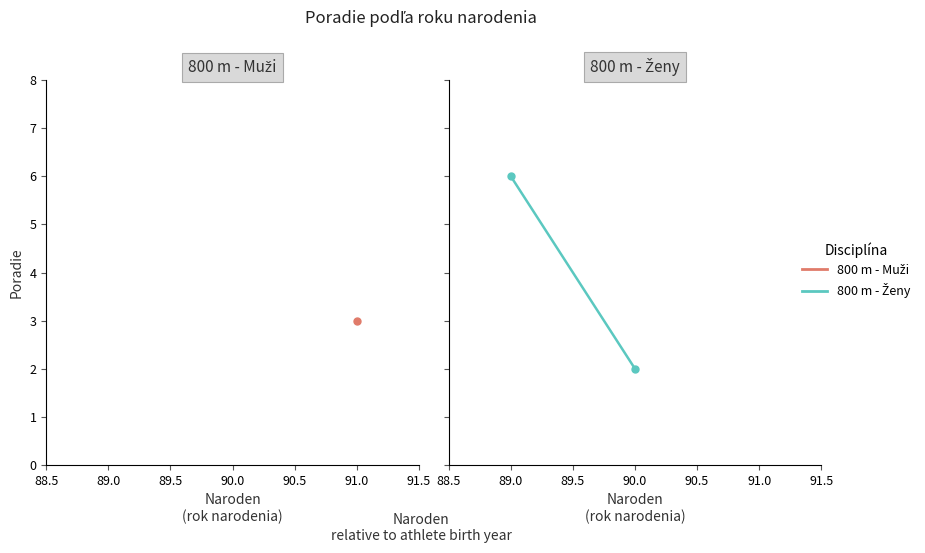

What is the smallest value displayed?

2